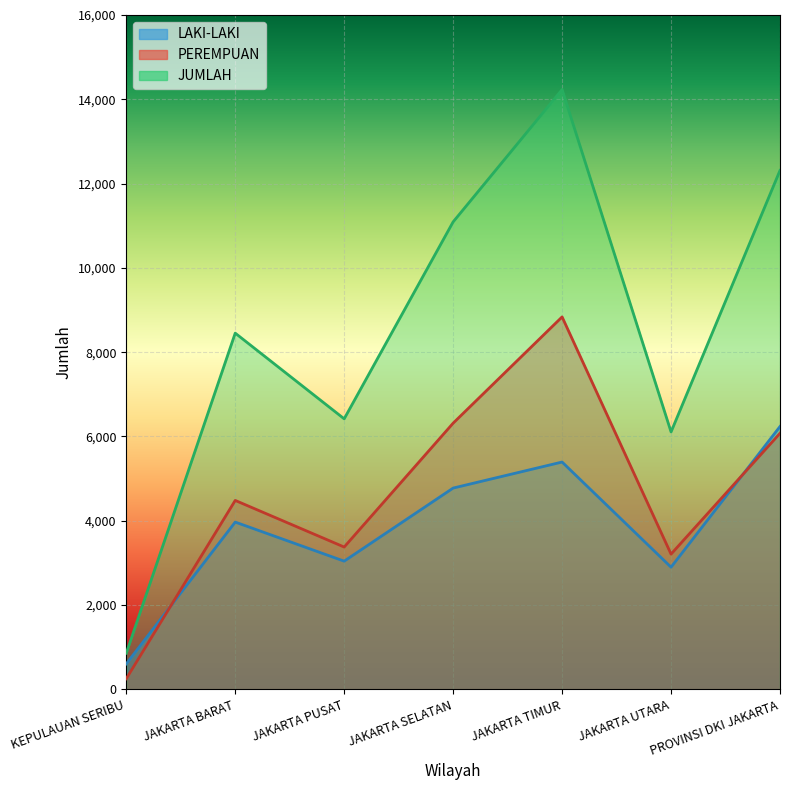

True or false: PEREMPUAN has a value of 3209 at JAKARTA UTARA.

True